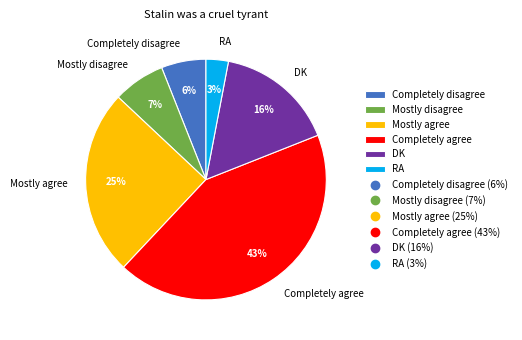

The Completely agree slice represents 43% of the pie. True or false?

True